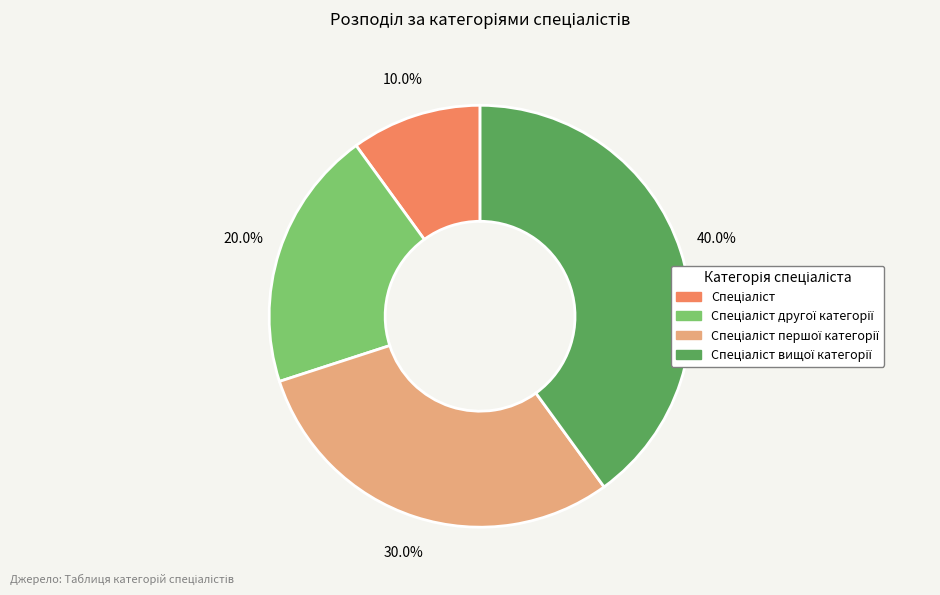

Does any single category account for the majority?

No